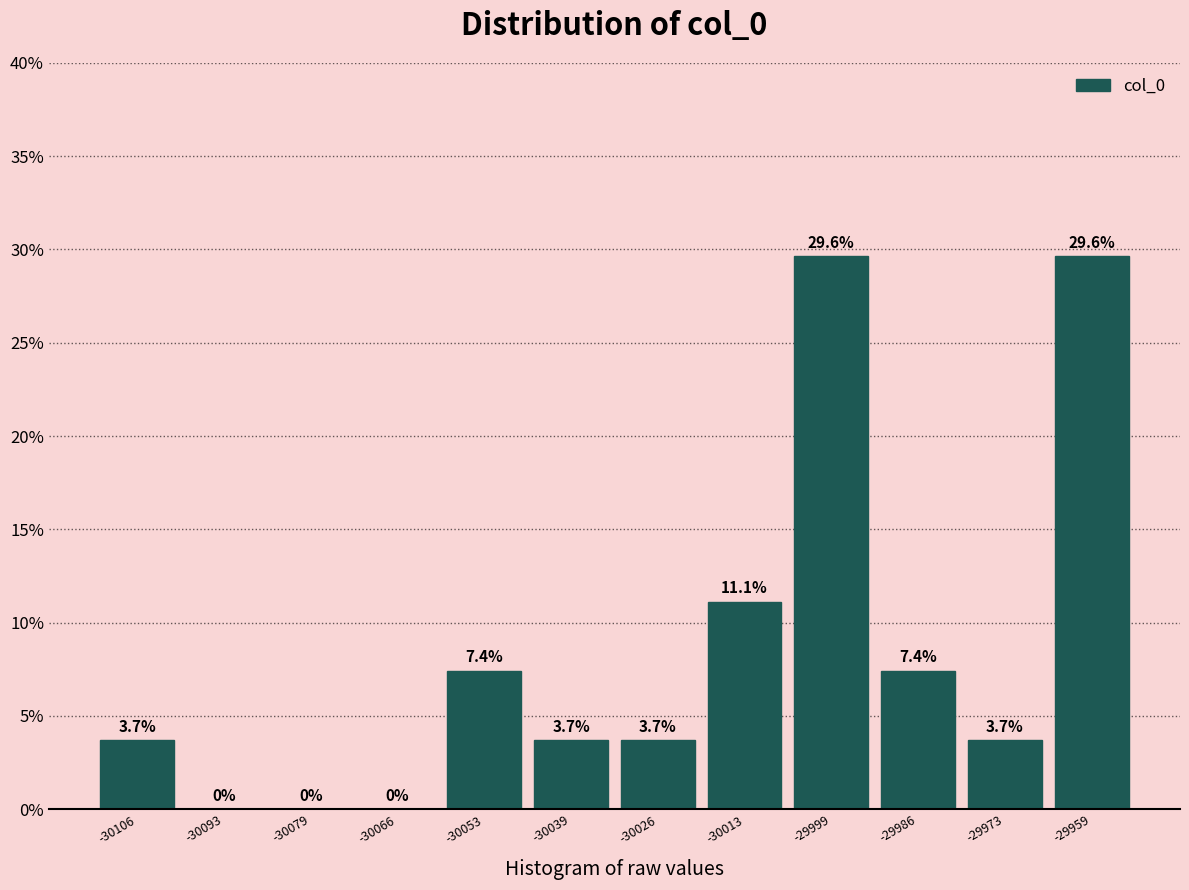

Reading left to right, list every bar in this chart as the range it spans on the x-axis followed by its height. The bar edges are not printed on the chart, so give them approximately, as read against the axis.

-30112 to -30100: 3.7
-30100 to -30086: 0.0
-30086 to -30072: 0.0
-30072 to -30060: 0.0
-30060 to -30046: 7.4
-30046 to -30032: 3.7
-30032 to -30020: 3.7
-30020 to -30006: 11.1
-30006 to -29992: 29.6
-29992 to -29980: 7.4
-29980 to -29966: 3.7
-29966 to -29952: 29.6